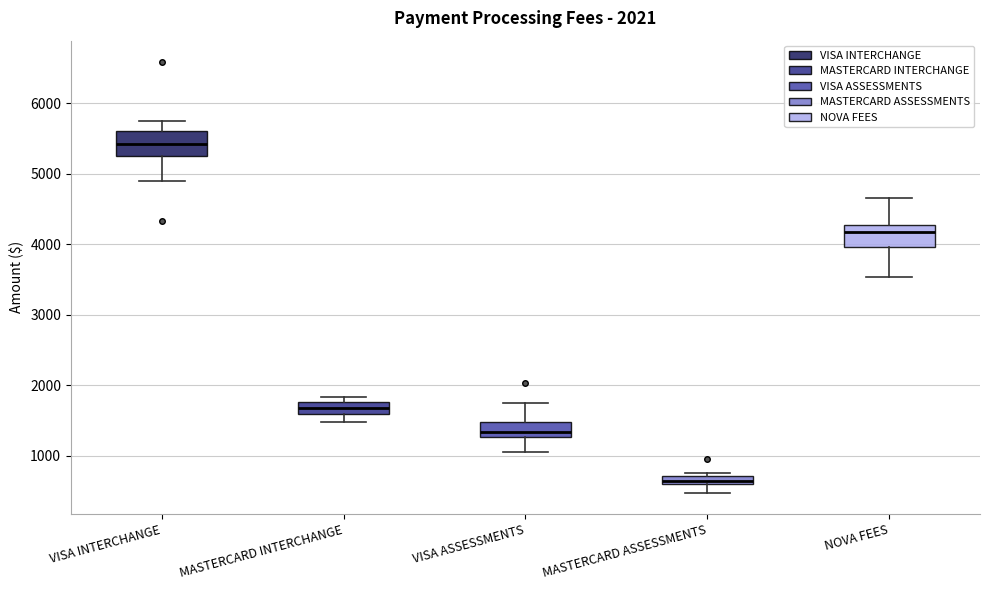

Which box's median line is the highest?

VISA INTERCHANGE